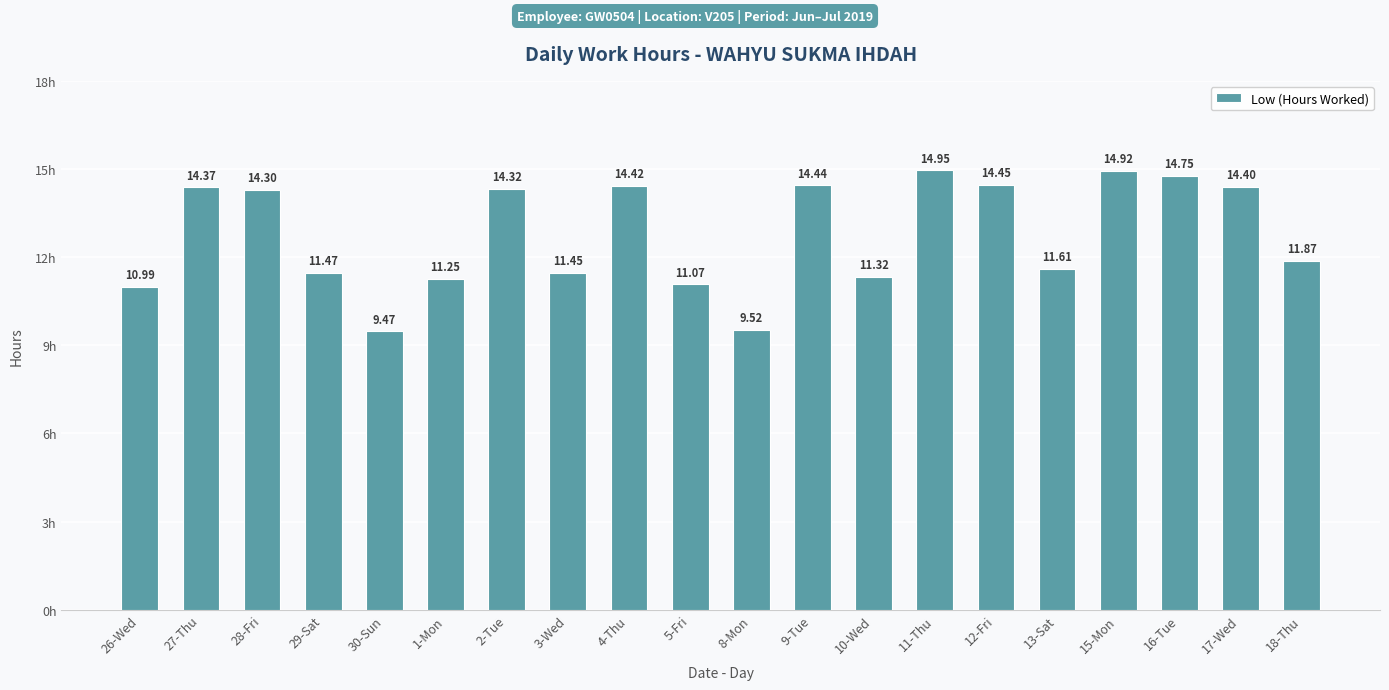

What is the difference between the second highest and second lowest values?

5.4